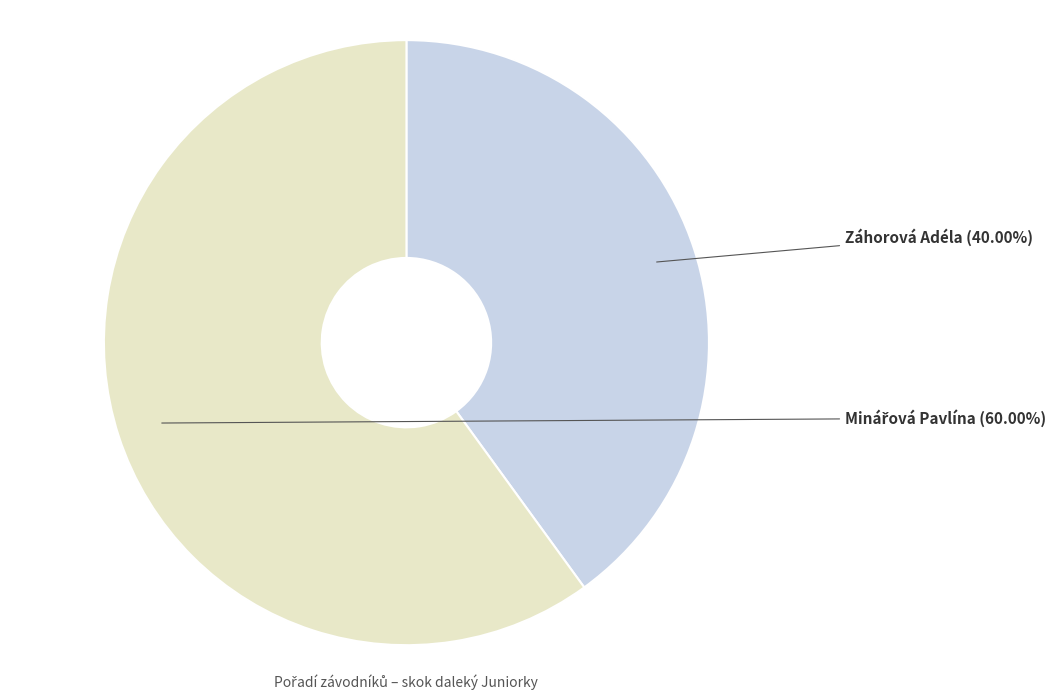

Does Záhorová Adéla represent more than half of the total?

No